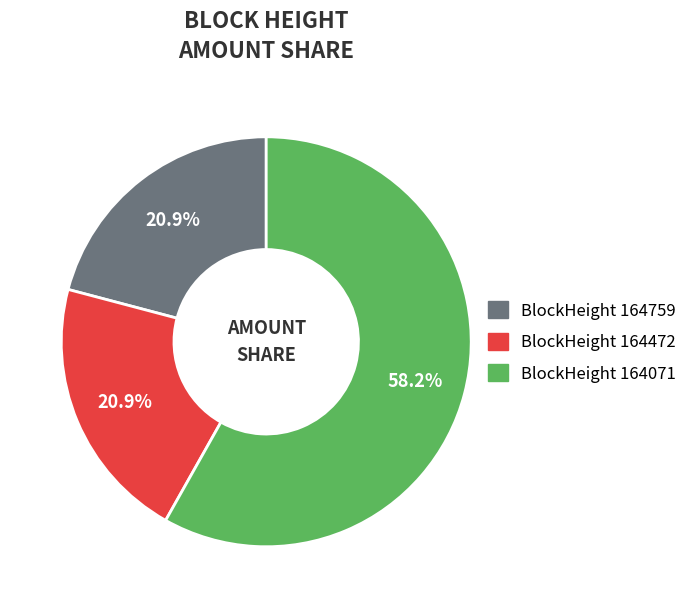

Which slice is the largest?

BlockHeight 164071